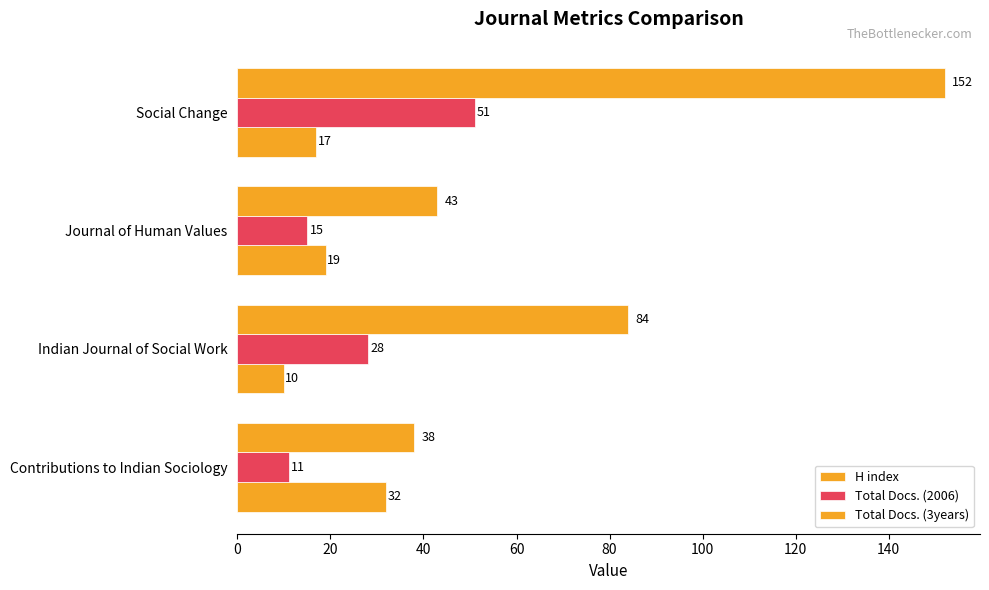

How many values in the H index series are below 19?

2